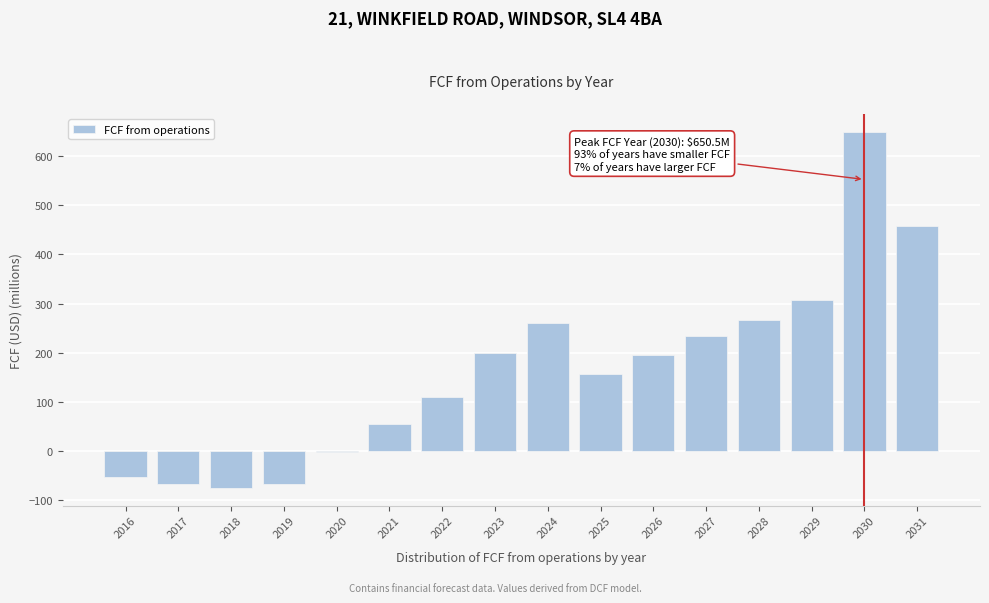

What is the approximate value at 2023?

198.3